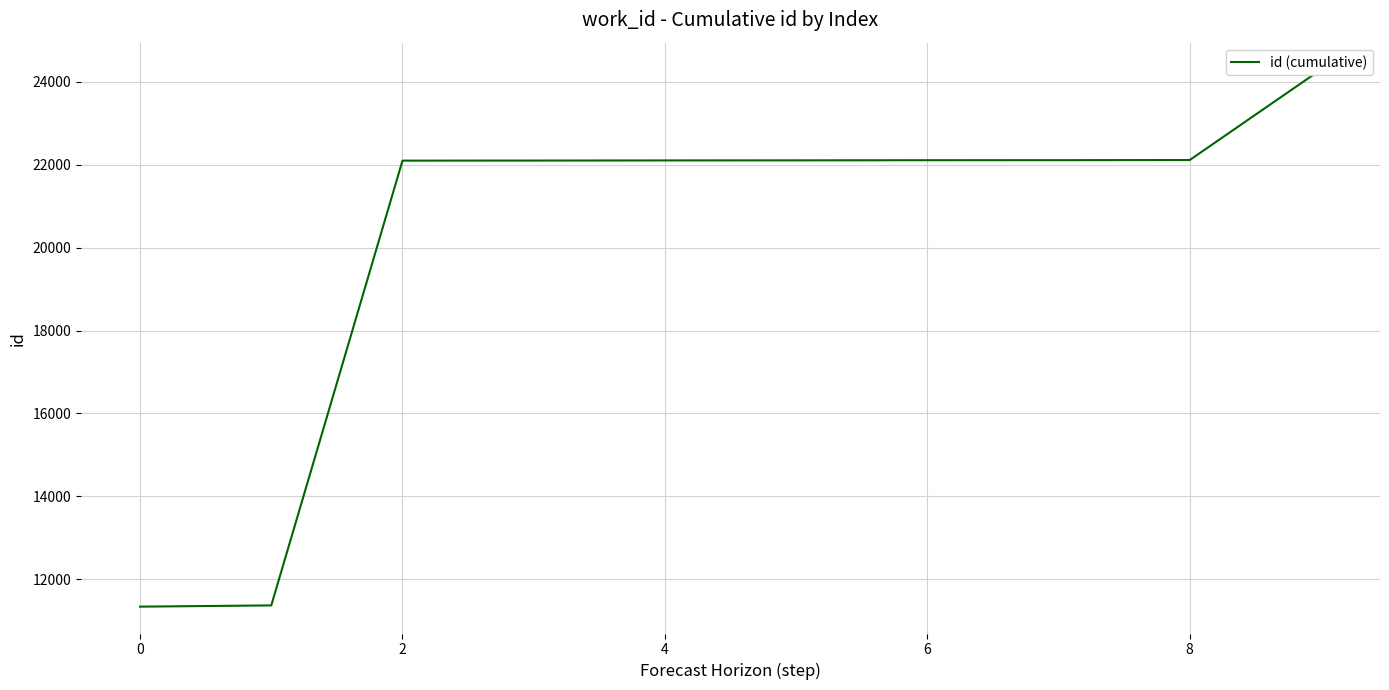

The value at 7 is 5202. True or false?

False